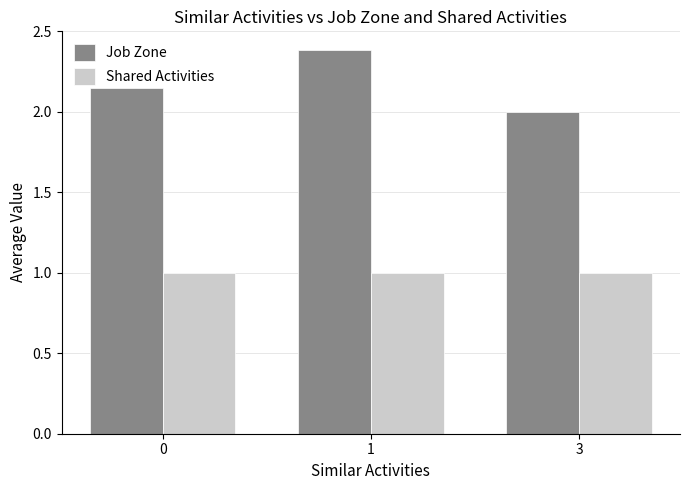

What is the maximum value for Job Zone?

2.4